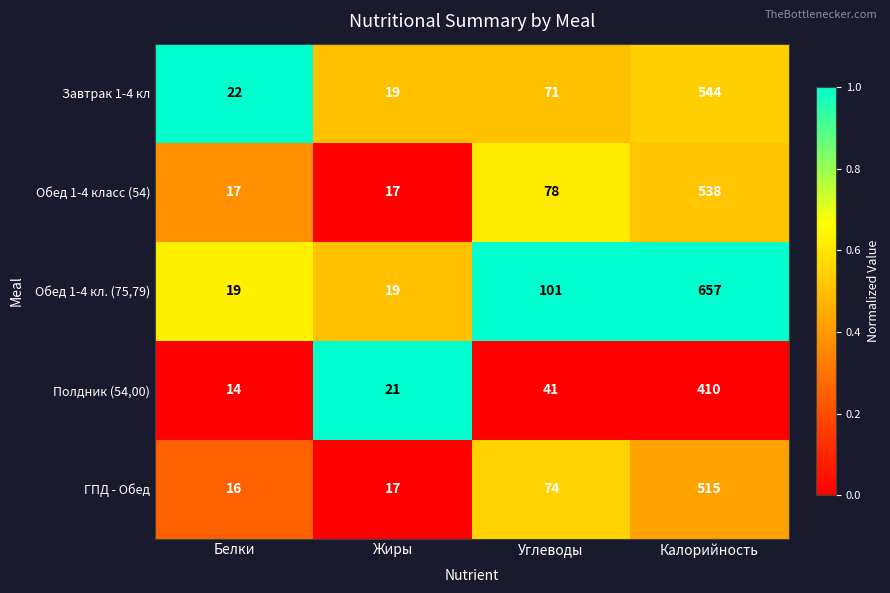

What is the difference between the highest and lowest values at Углеводы?

60